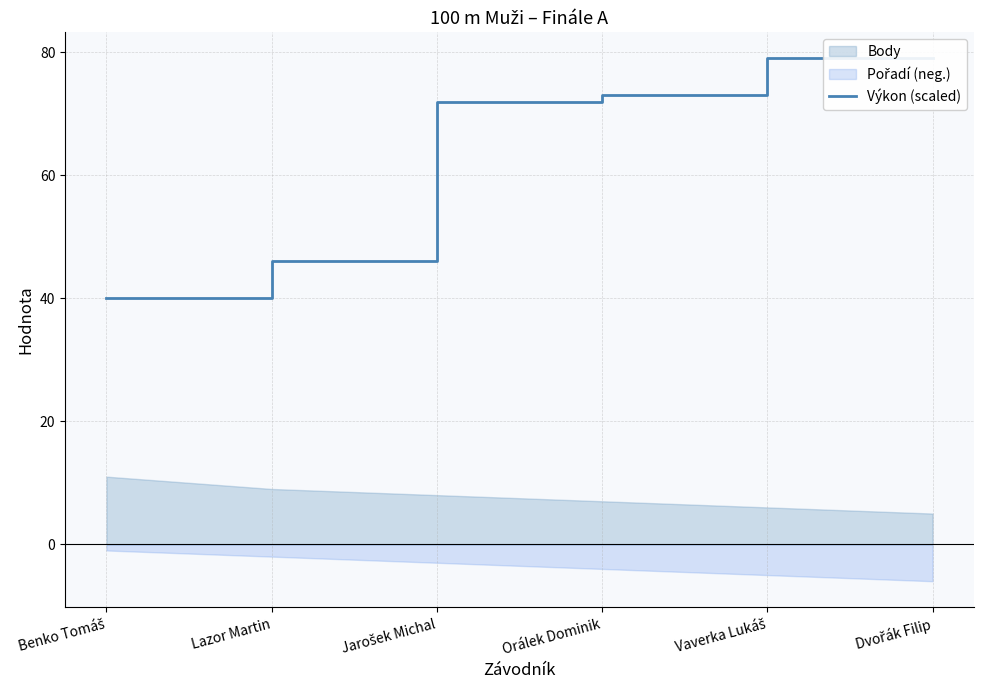

How many lines are shown in the chart?

1